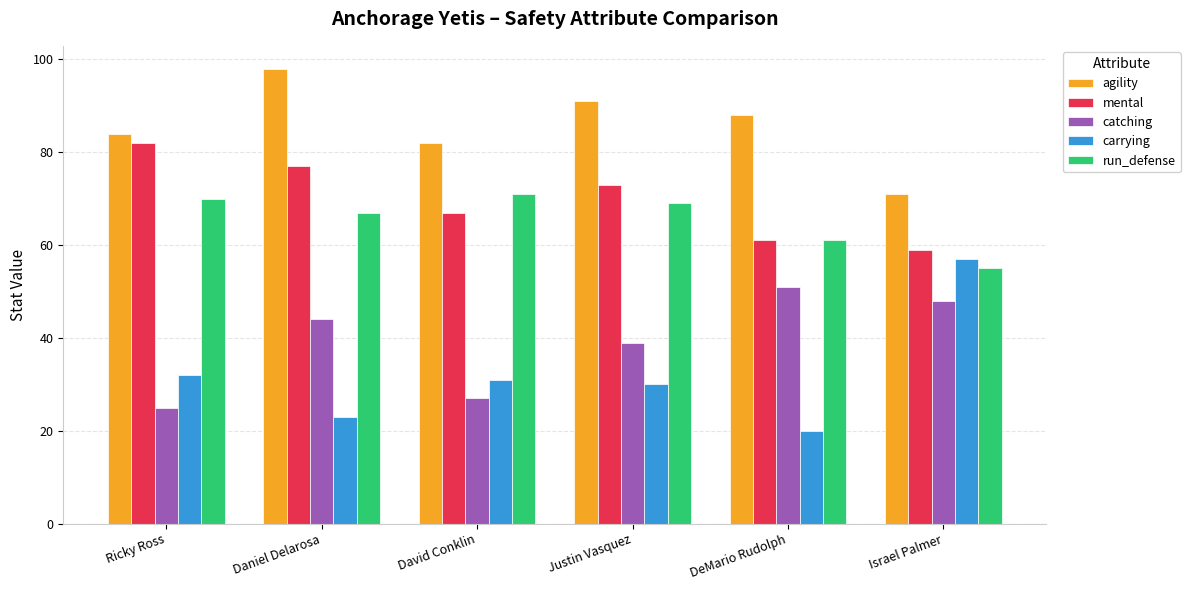

What is the sum of all run_defense values?

393